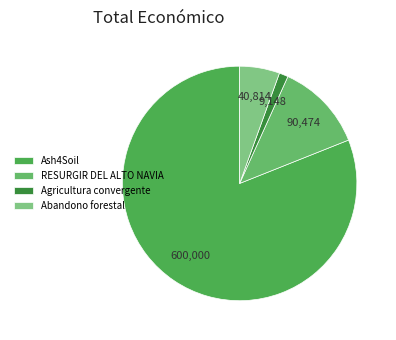

Rank the categories by value from lowest to highest.

Agricultura convergente, Abandono forestal, RESURGIR DEL ALTO NAVIA, Ash4Soil